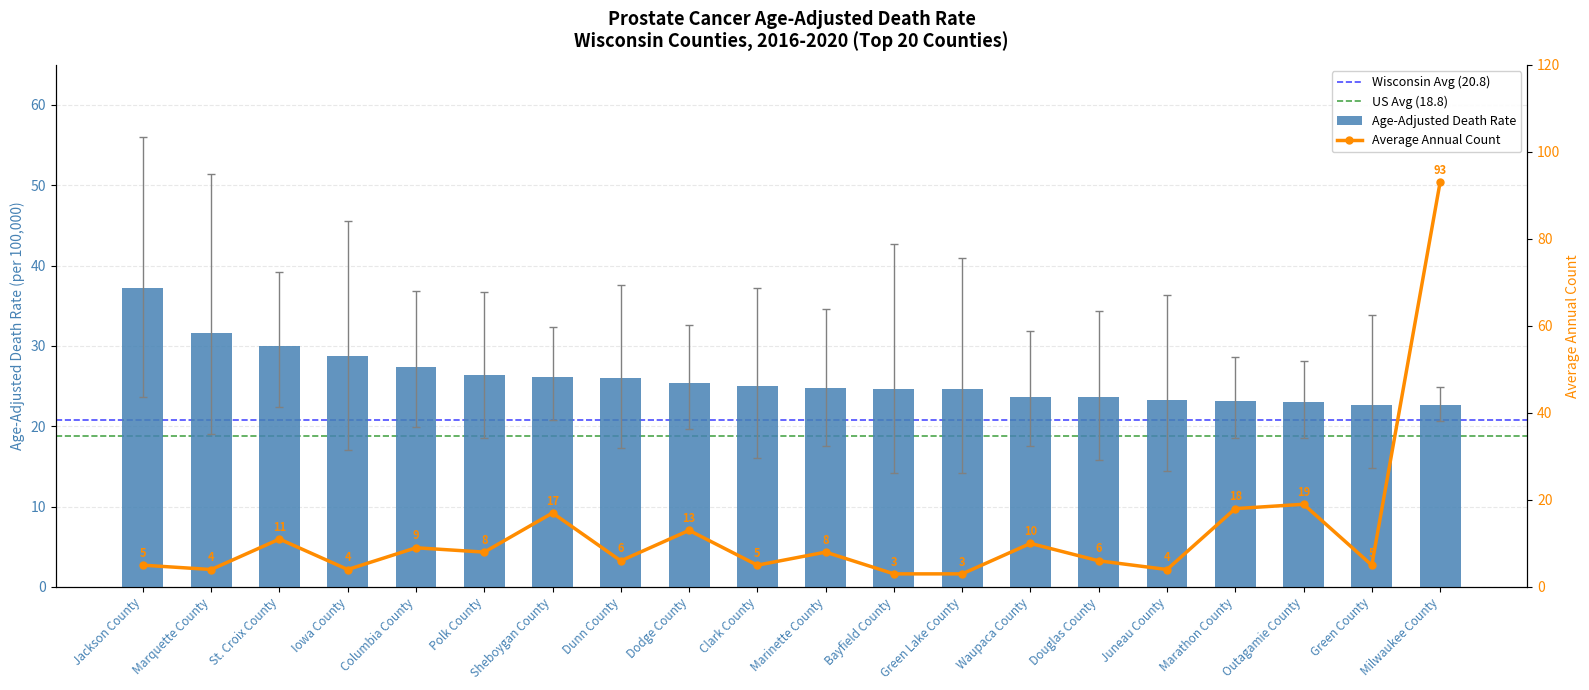

Reading left to right, transcribe all the data shown in this chart.

37.2	31.6	30.0	28.7	27.4	26.4	26.1	26.0	25.4	25.0	24.8	24.6	24.6	23.7	23.7	23.3	23.2	23.0	22.7	22.7